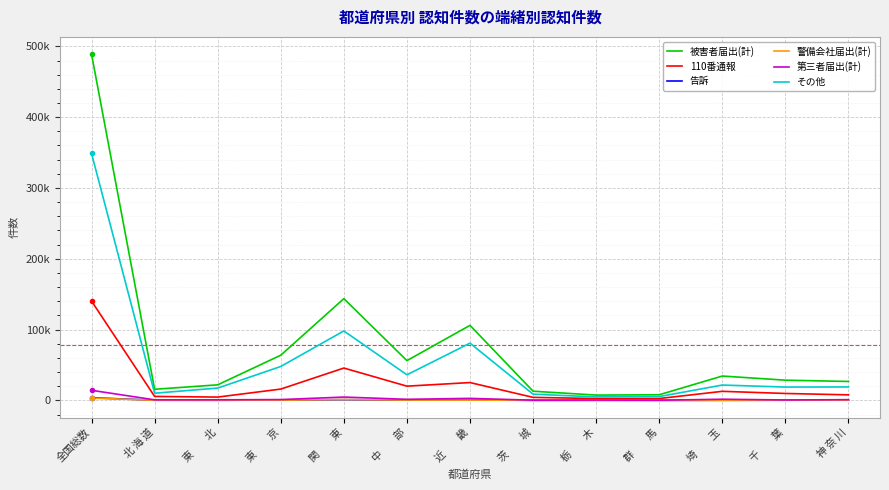

True or false: 110番通報 has a value of 2563 at 群　　馬.

True